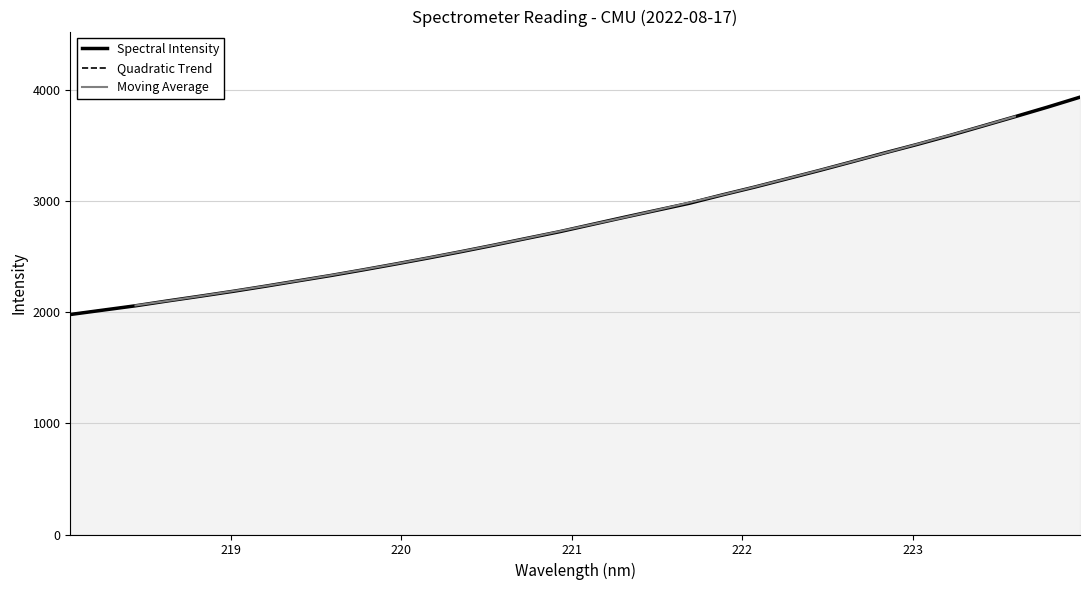

What is the maximum value shown in the chart?

3939.5